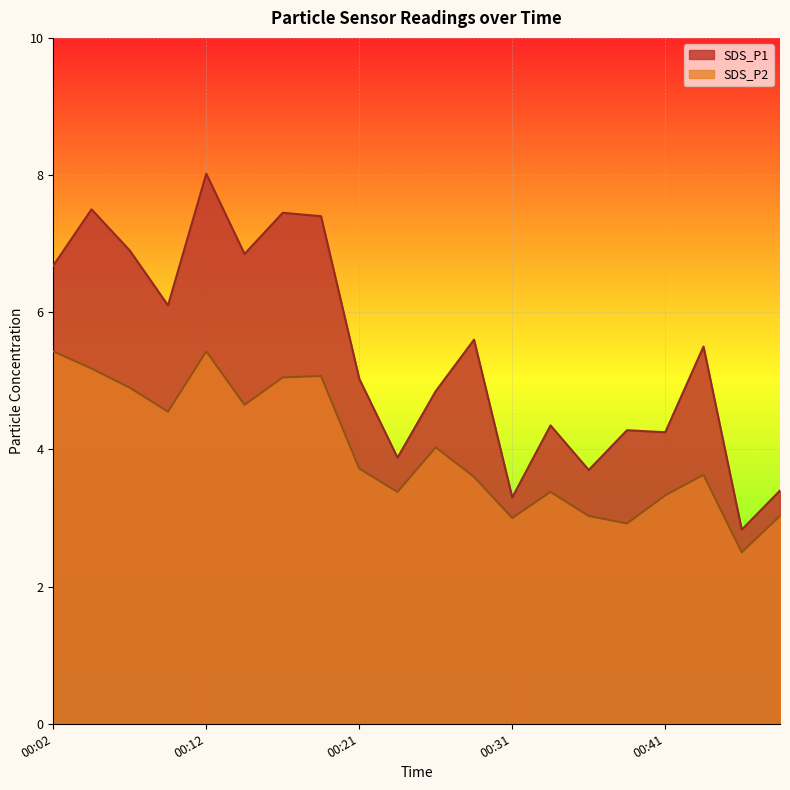

The SDS_P2 series shows 5.3 at 00:26. True or false?

False